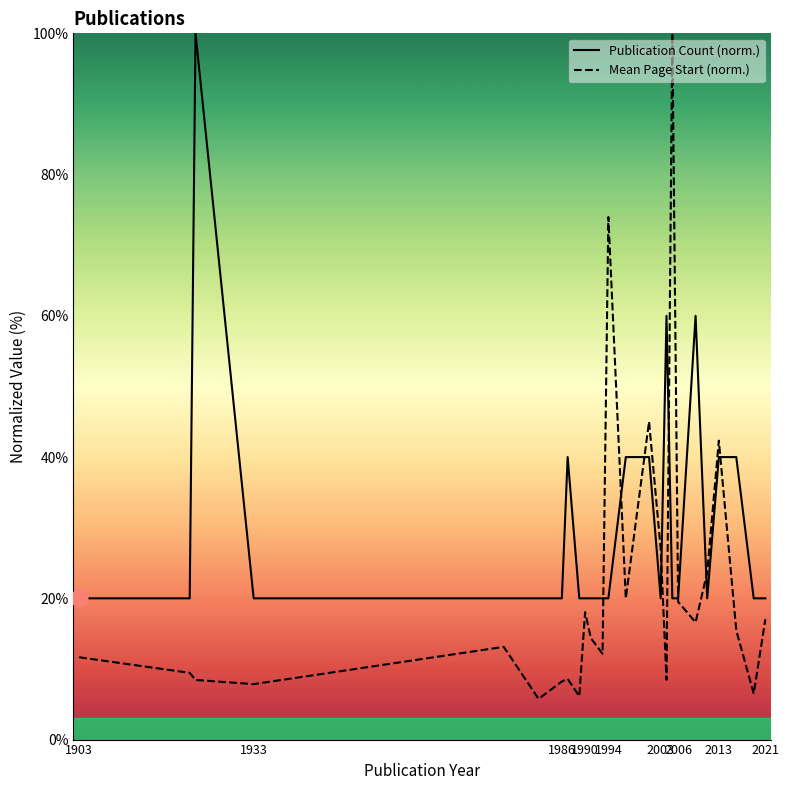

The value of Publication Count (norm.) at 2021 is 30.7. True or false?

False